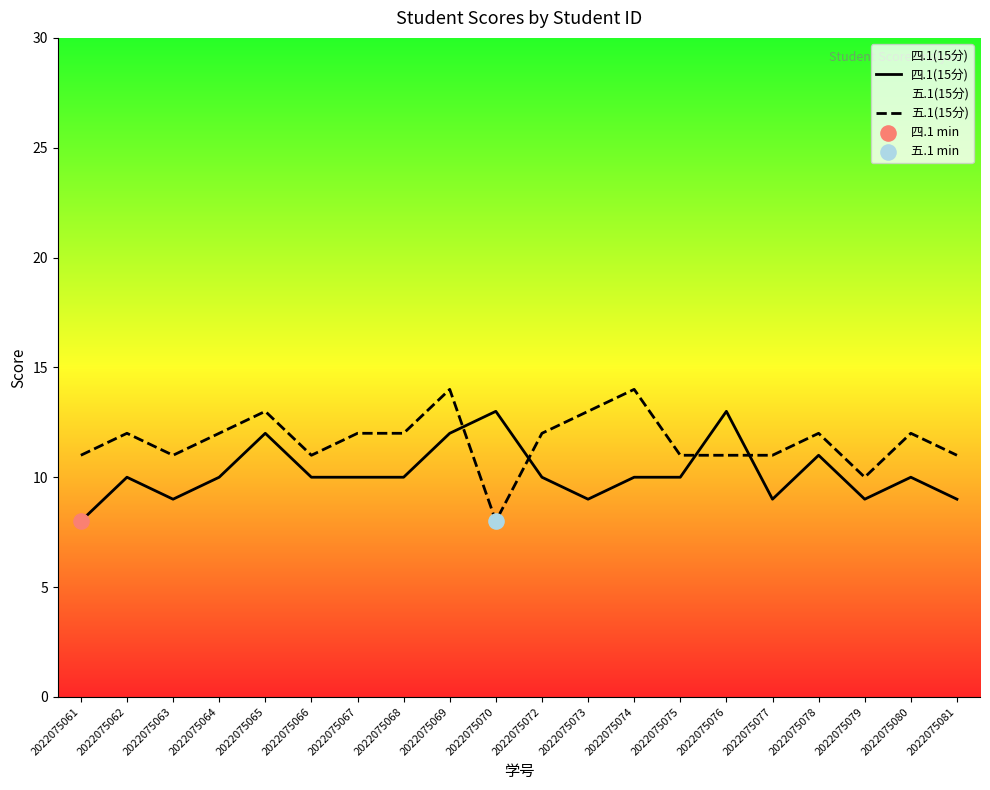

What are all the series names shown in the legend?

四.1(15分), 五.1(15分)